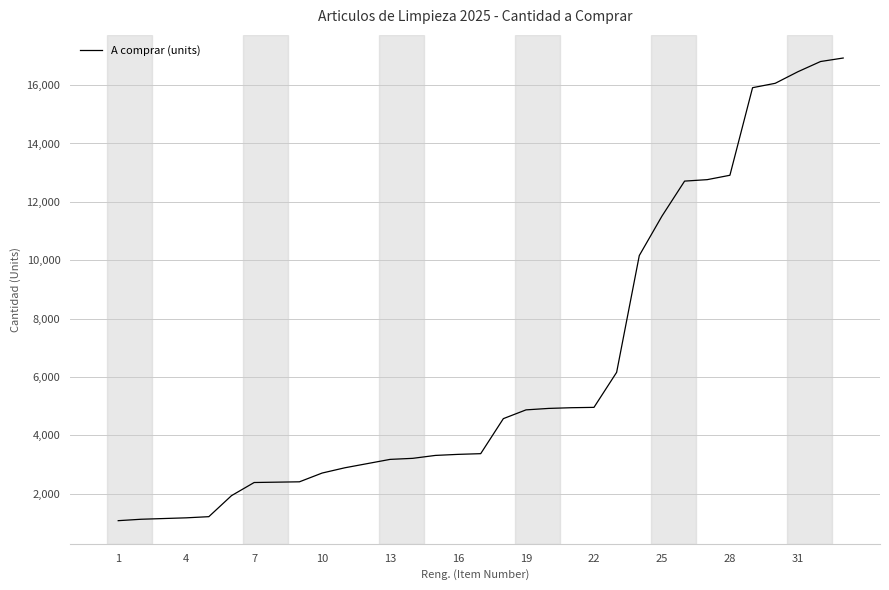

Is this an area chart (filled region under the line)?

No